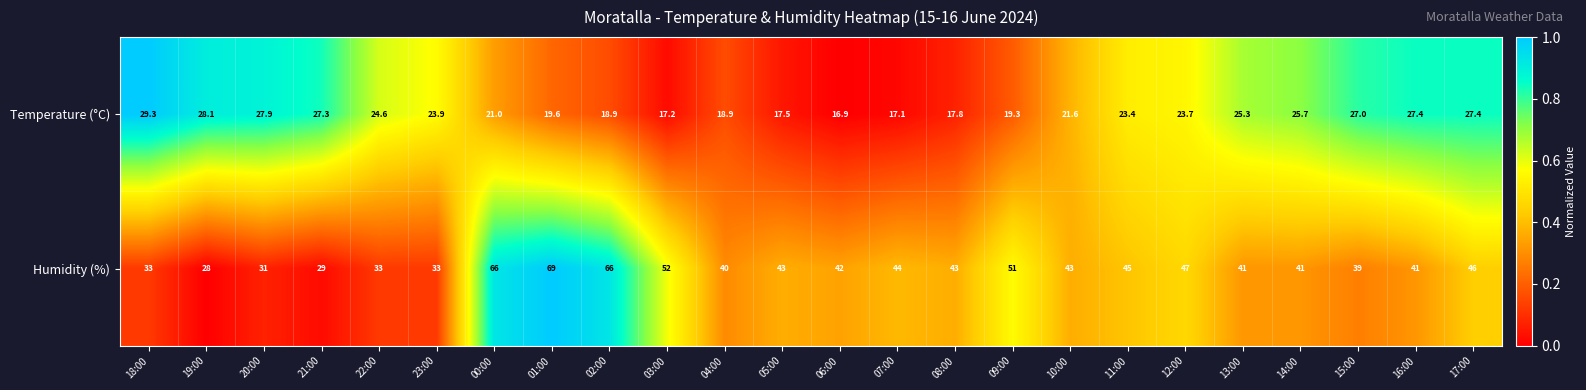

Count the number of data series in this chart.

2